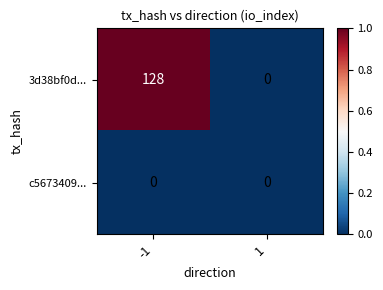

What is the total value across all series at -1?

128